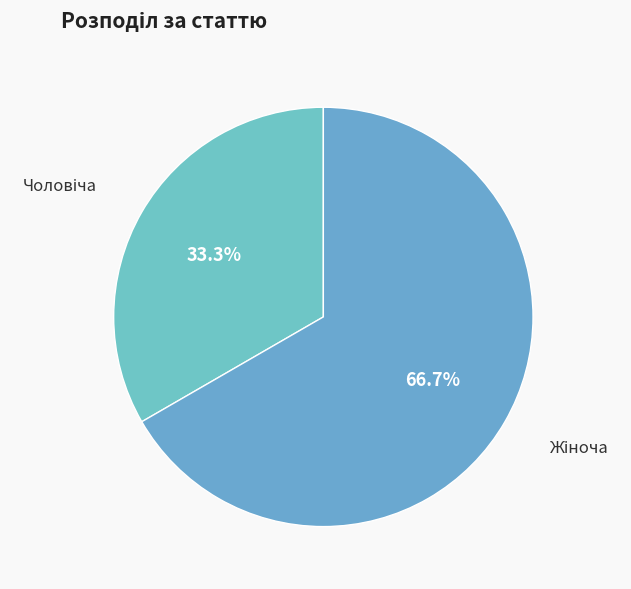

Count the number of slices in the pie.

2